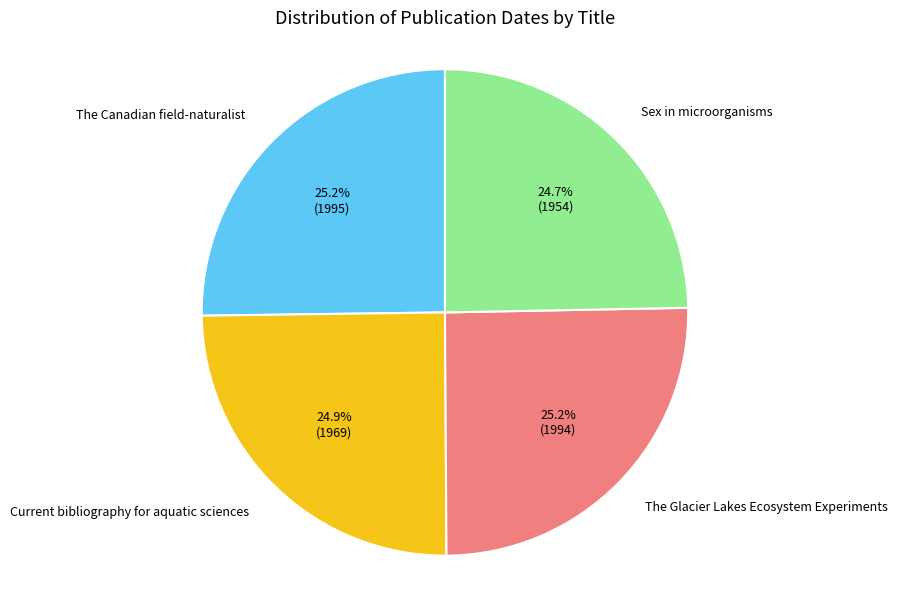

Is it true that Current bibliography for aquatic sciences is 19% of the pie?

False